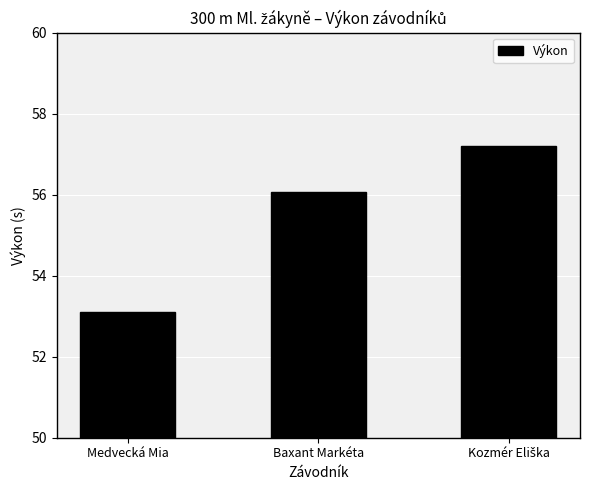

Reading right to left, extract all data points from this chart.

57.2	56.1	53.1